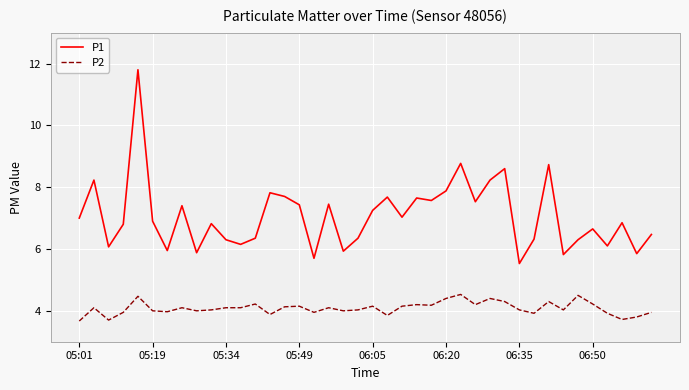

List the series in order of their peak value, lowest first.

P2, P1